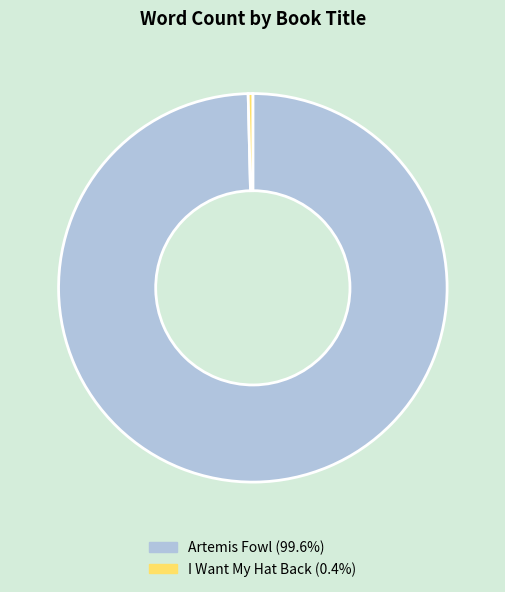

Which slice represents more than half of the pie?

Artemis Fowl (56000)